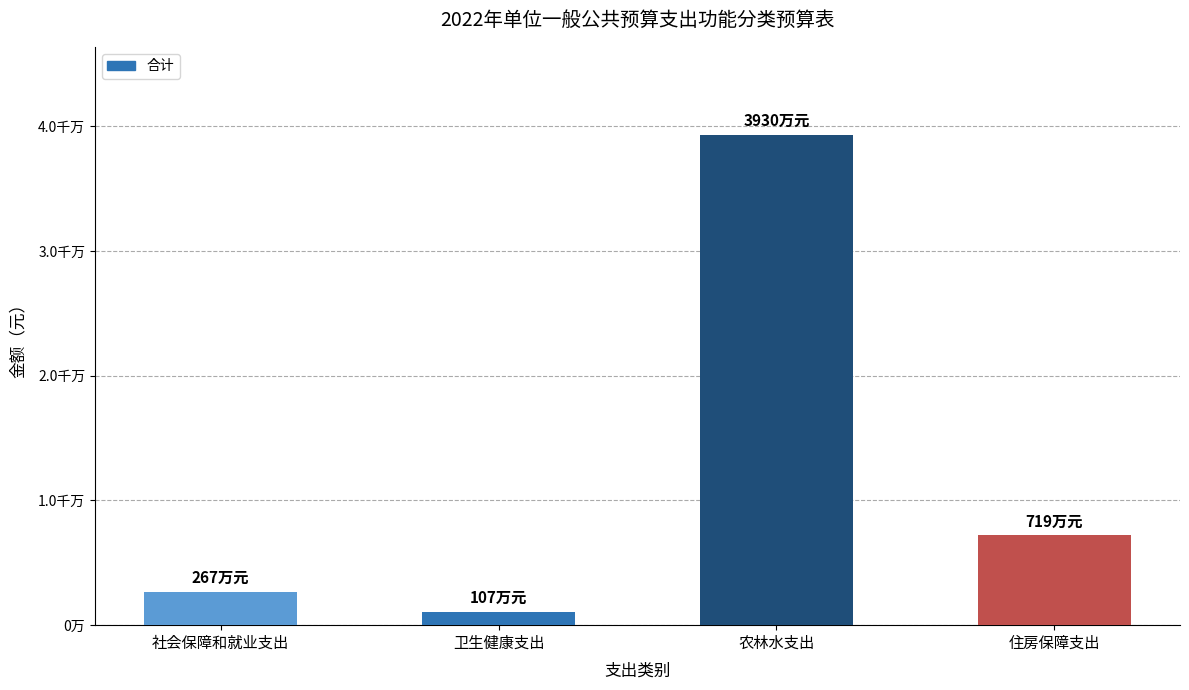

Are the bars horizontal?

No